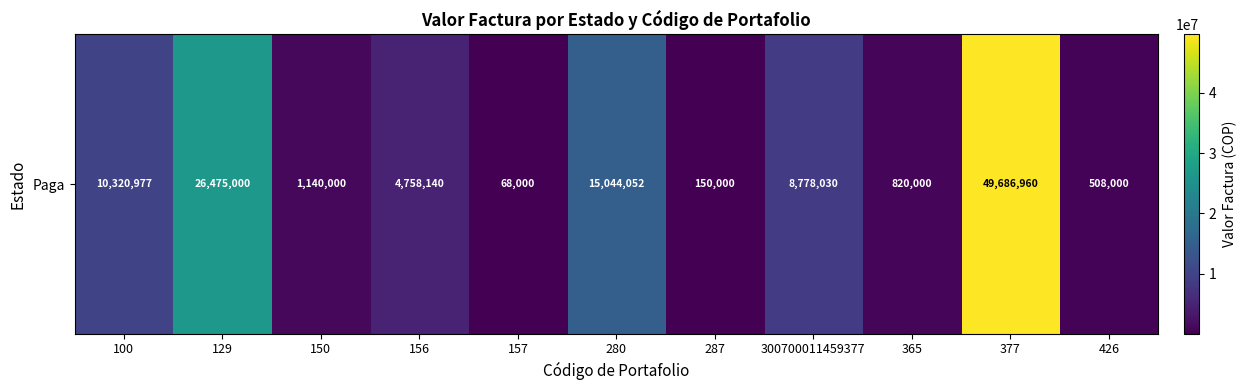

Reading left to right, transcribe all the data shown in this chart.

100=10320977	129=26475000	150=1140000	156=4758140	157=68000	280=15044052	287=150000	300700011459377=8778030	365=820000	377=49686960	426=508000